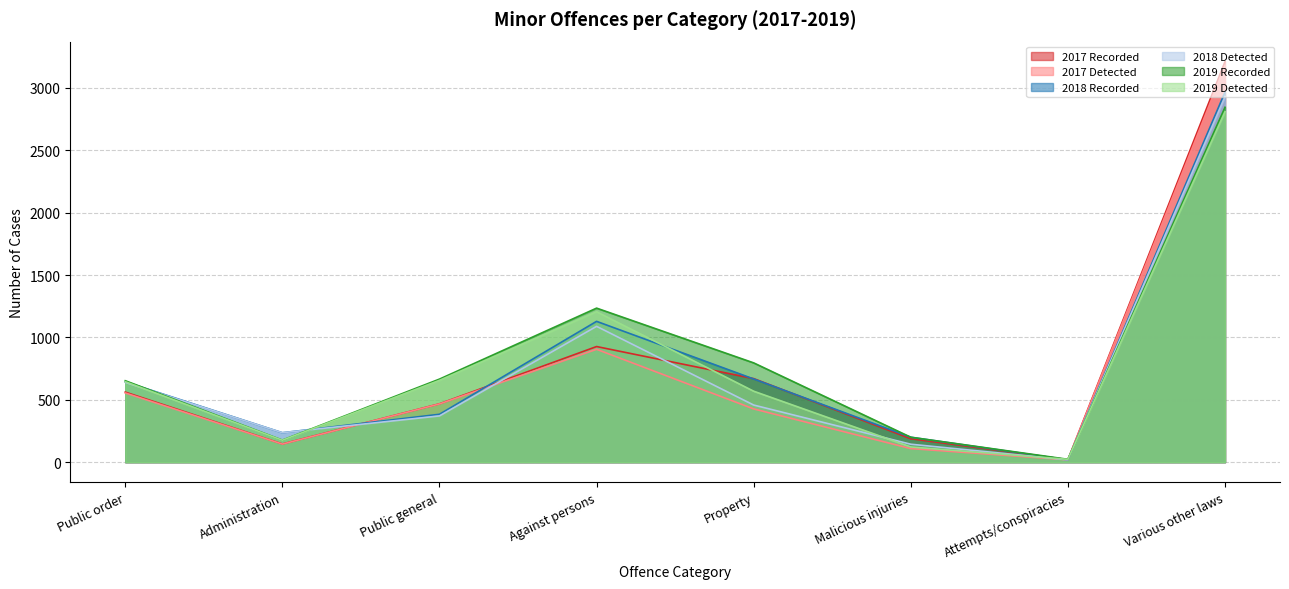

True or false: 2018 Recorded has more than 2 interior local peaks.

False